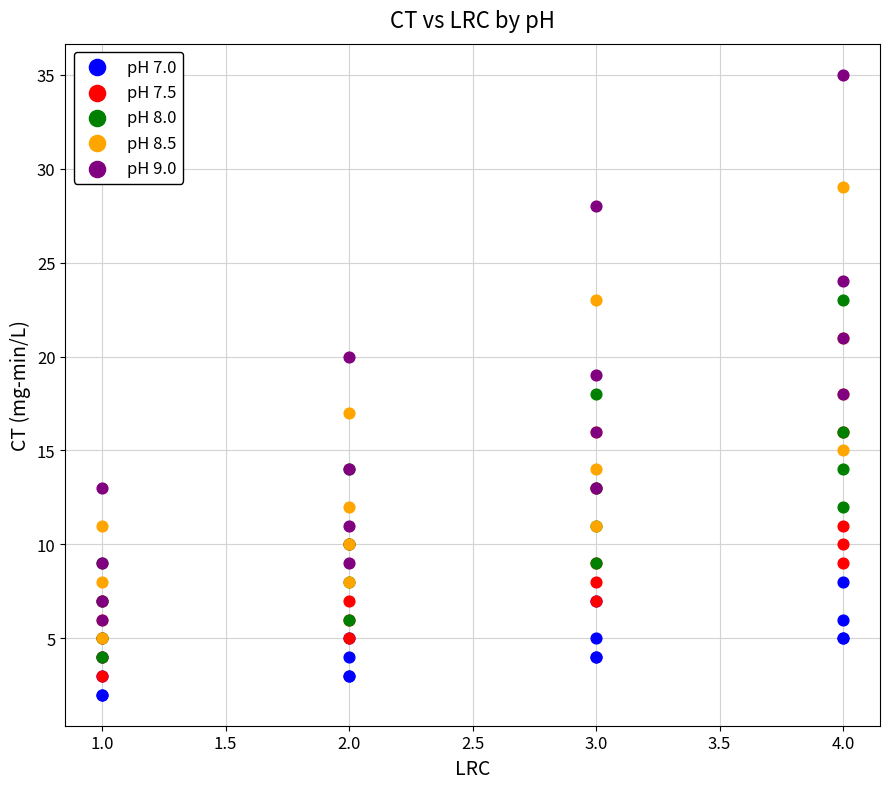

What are all the series names shown in the legend?

pH 7.0, pH 7.5, pH 8.0, pH 8.5, pH 9.0